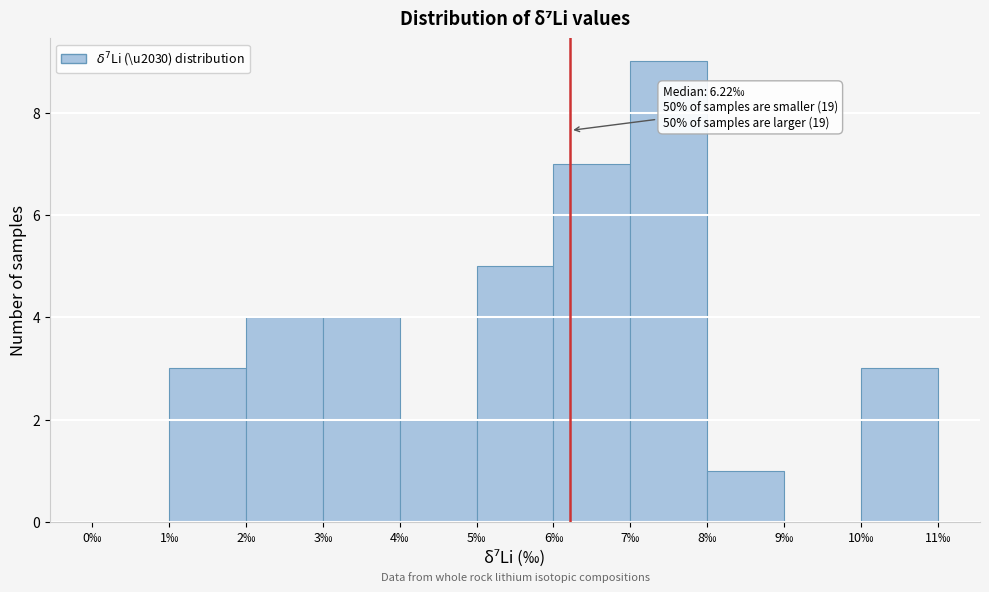

Which range on the x-axis has the tallest bar?

7 to 8